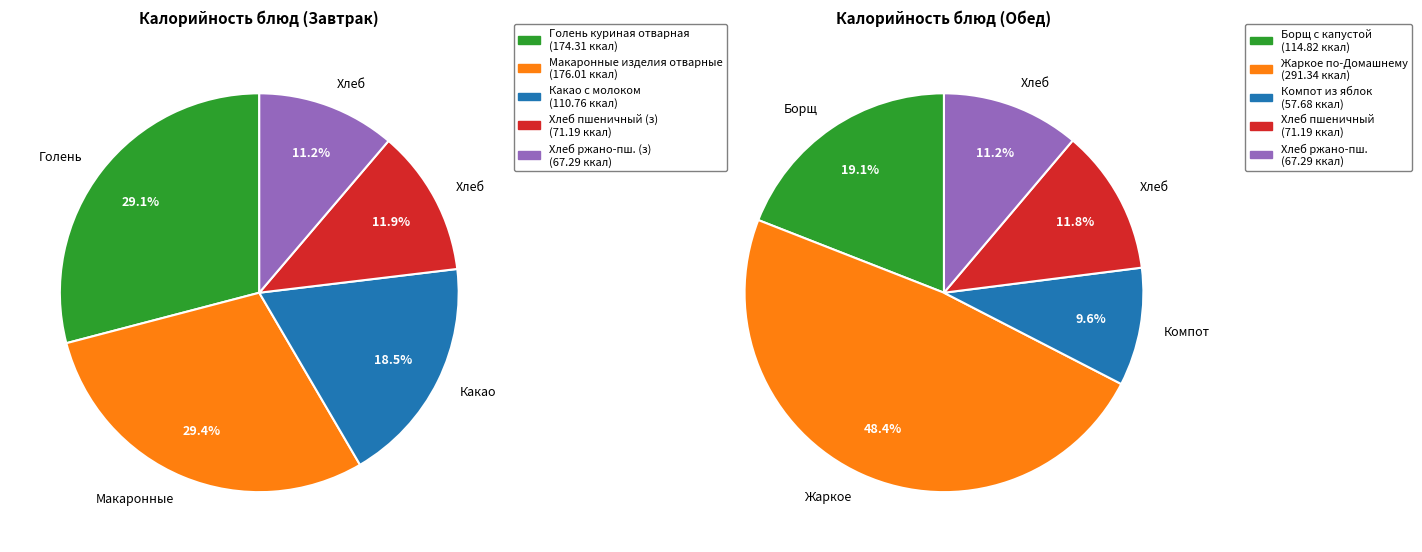

What portion of the pie excludes Макаронные изделия отварные?

70.6%